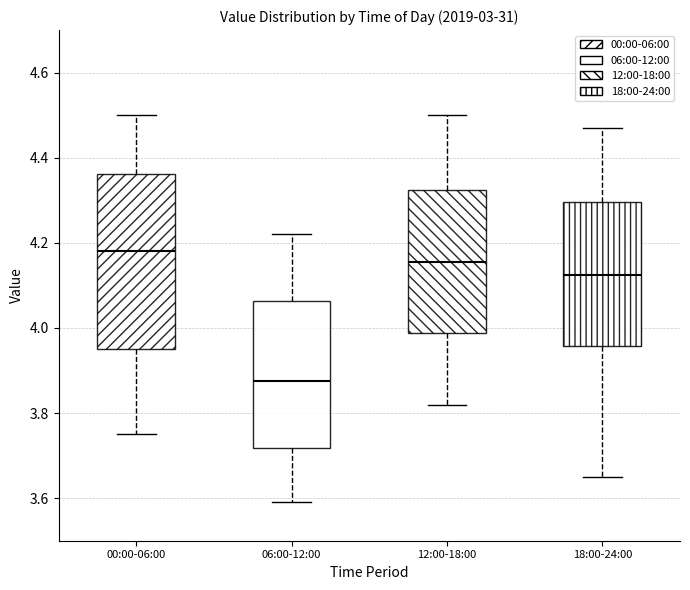

Where does the median line of the box for 18:00-24:00 sit on the y-axis? The values are not printed on the chart, so give them approximately, as read against the axis.

4.12